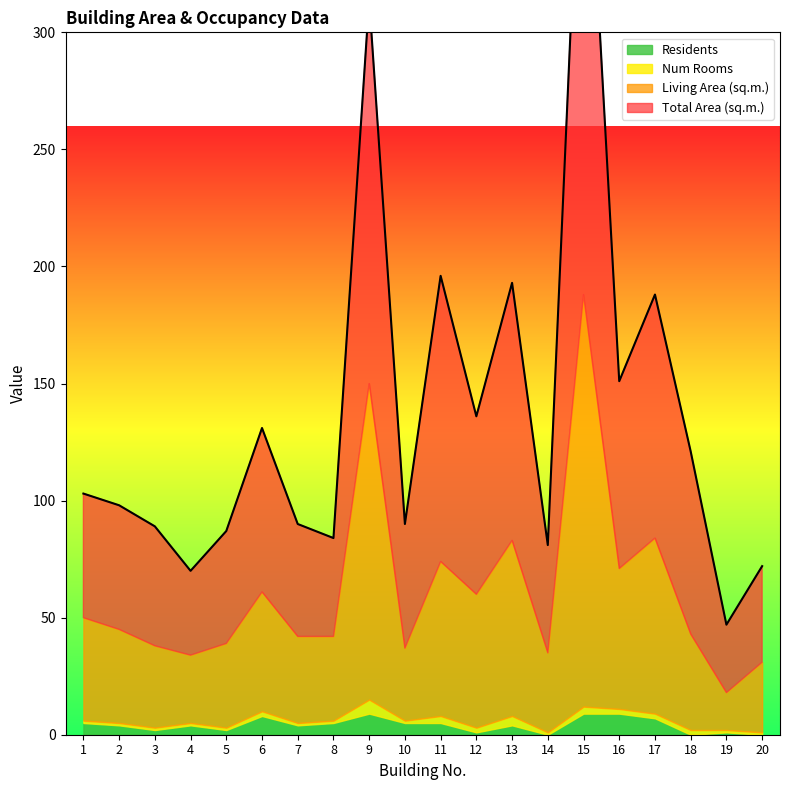

How many intersections are there between Residents and Num Rooms?

6